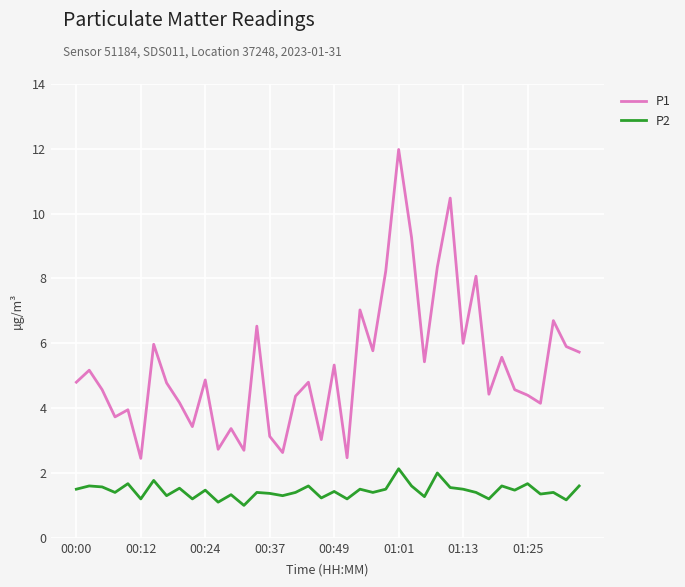

What is the difference between the maximum and minimum values in the P1 series?

9.5